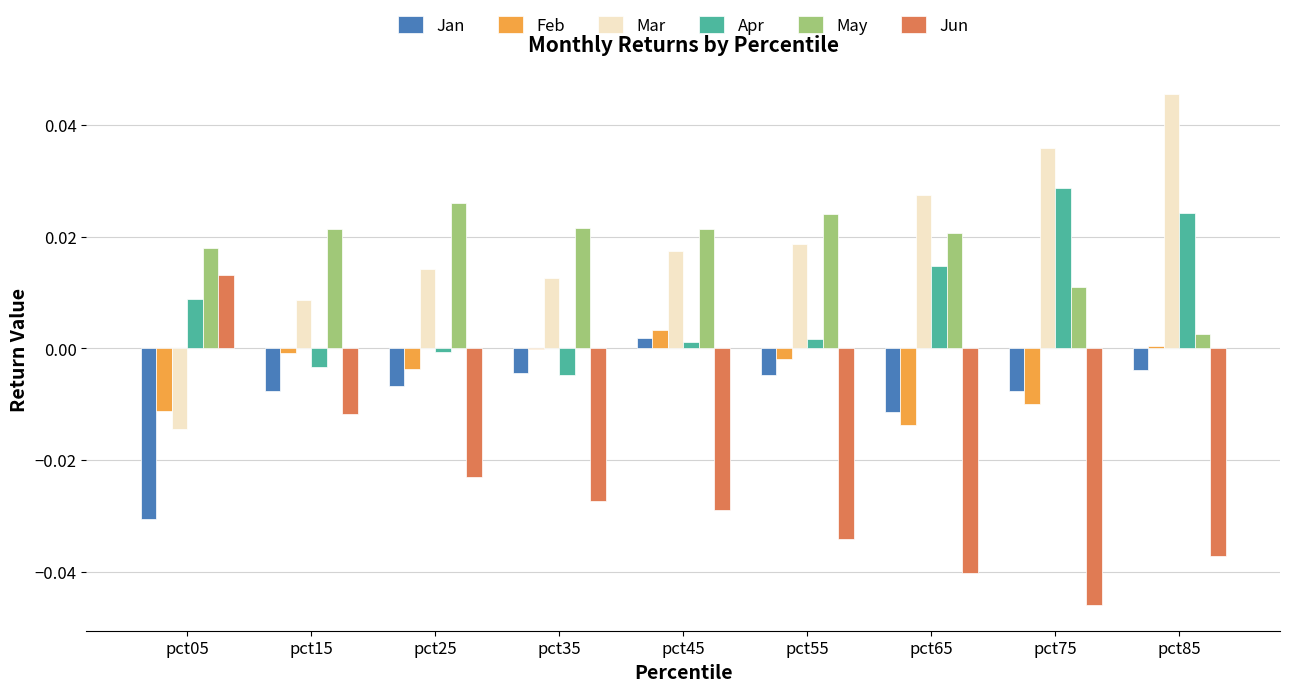

How many categories are shown in the chart?

9